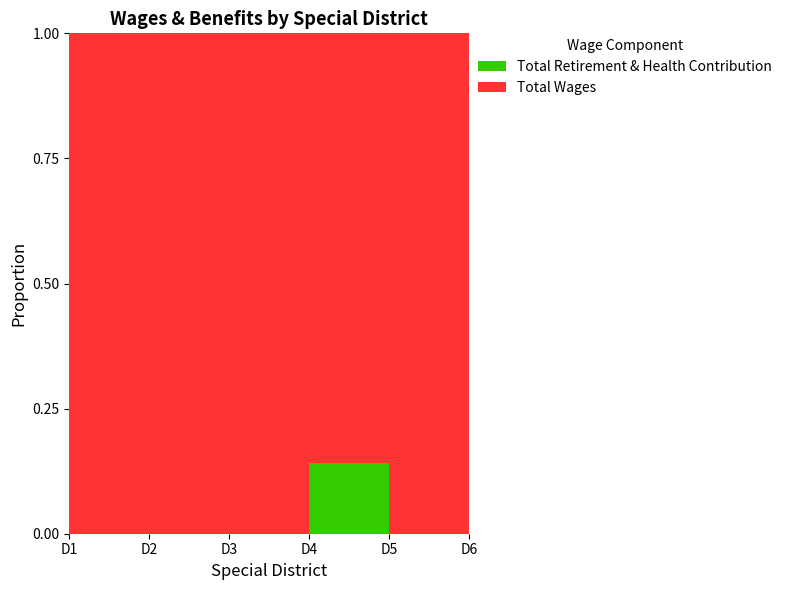

Reading left to right, what are all the values shown in this chart?

Total Wages: 86160	76547	74980	59604	51235	46288
Total Retirement & Health Contribution: 0	0	0	9879	0	0